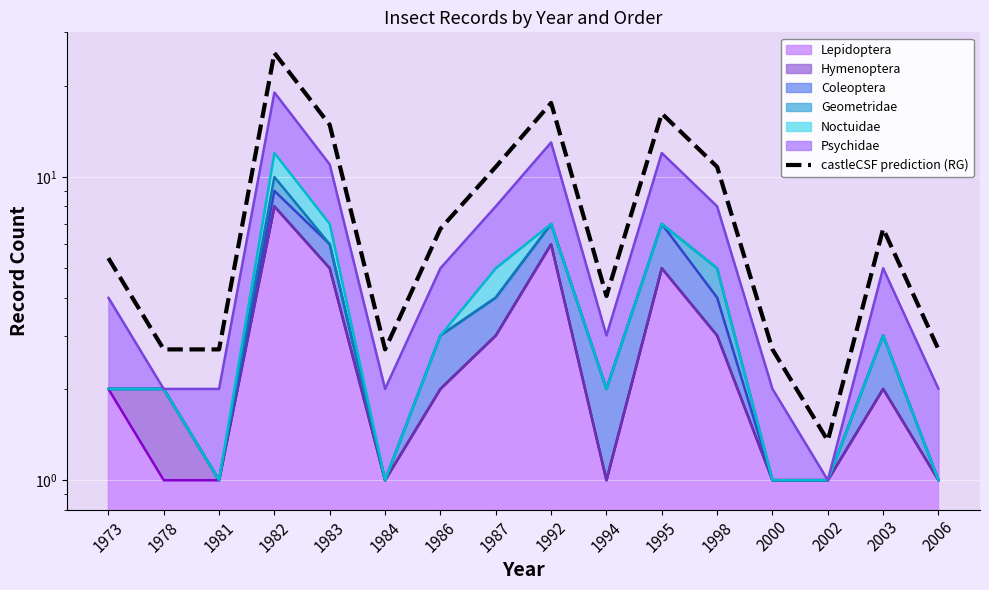

Reading right to left, transcribe all the data shown in this chart.

2006=2.7	2003=6.8	2002=1.4	2000=2.7	1998=10.8	1995=16.2	1994=4.1	1992=17.6	1987=10.8	1986=6.8	1984=2.7	1983=14.9	1982=25.7	1981=2.7	1978=2.7	1973=5.4